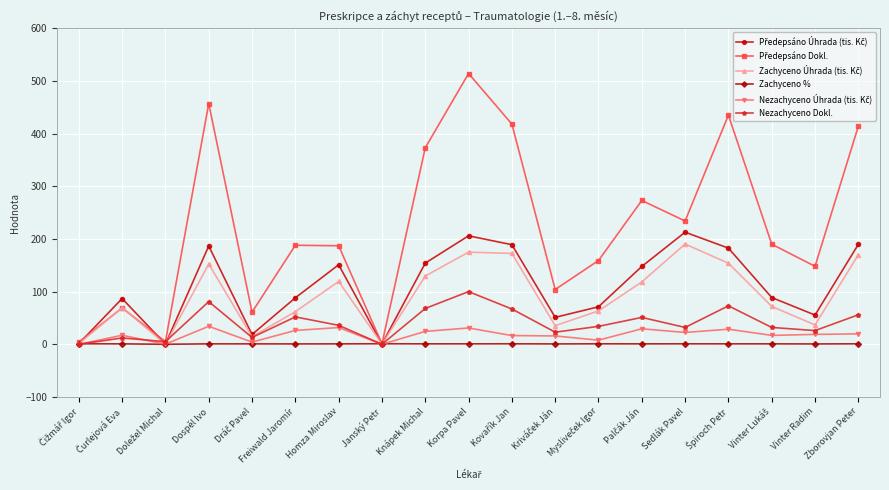

How many lines are shown in the chart?

6